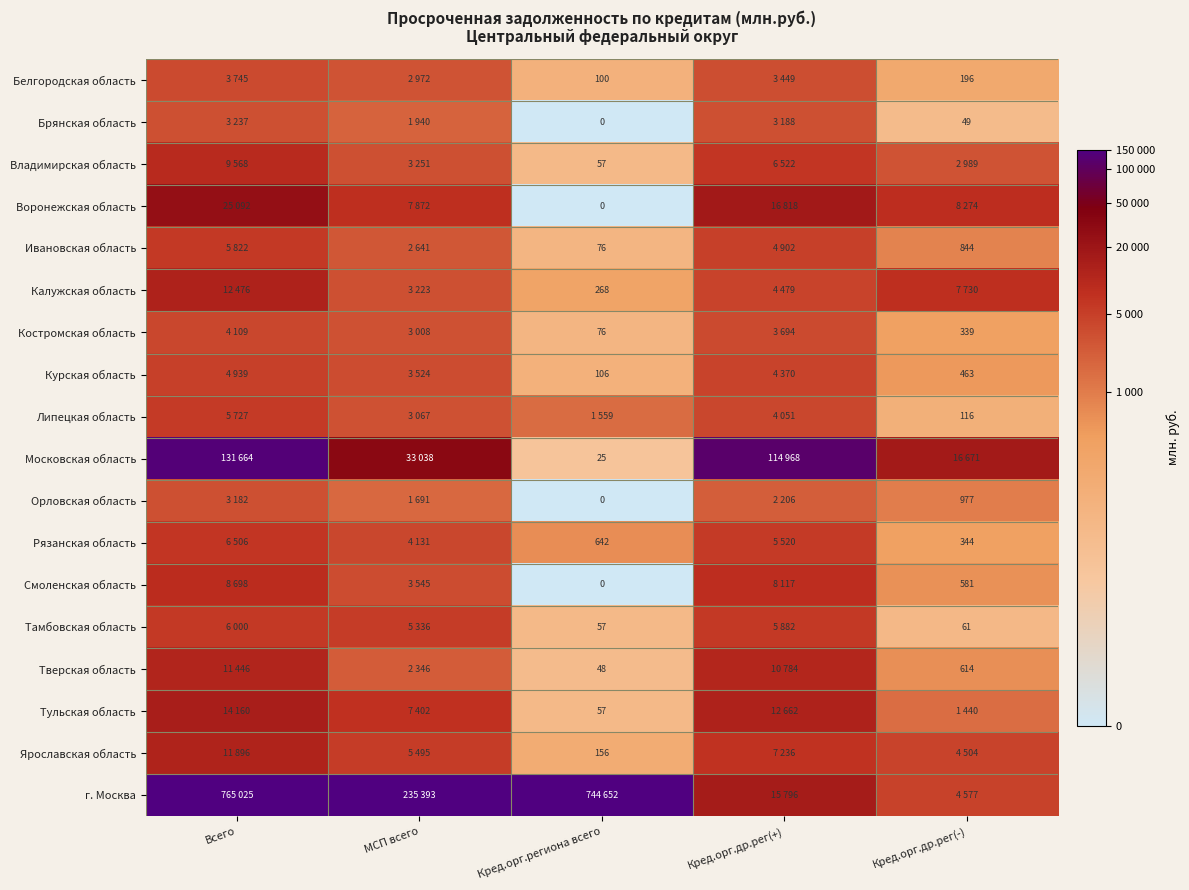

Is the value of Тверская область at Кред.орг.региона всего greater than the value of Курская область at Кред.орг.др.рег(-)?

No